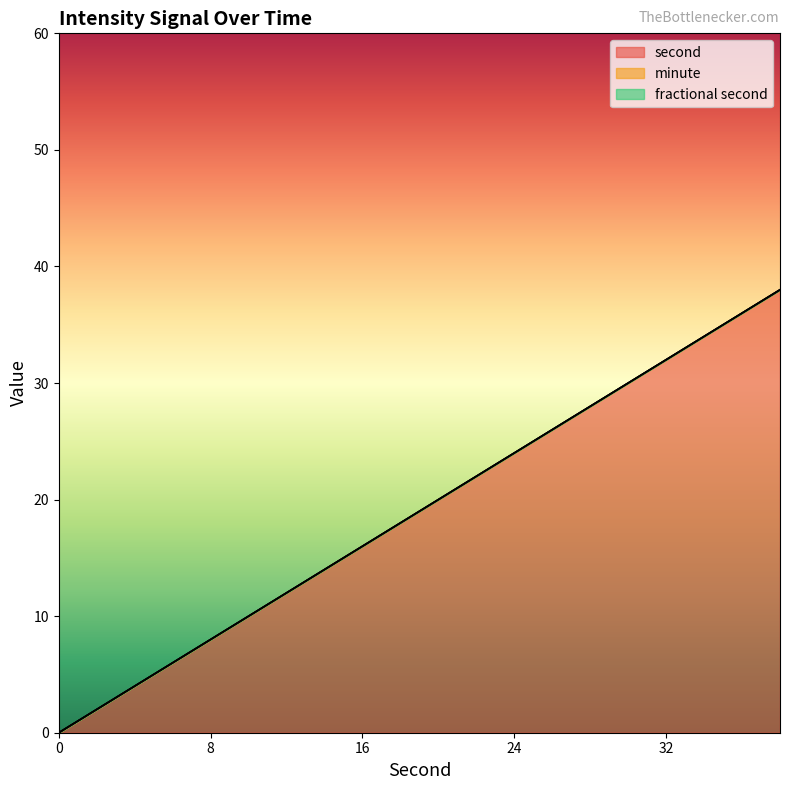

Which has a higher value, 16 or 2?

16